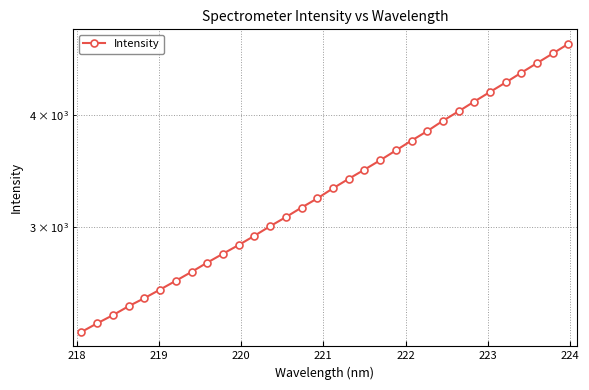

True or false: the data shows 5125.6 at 22.

False